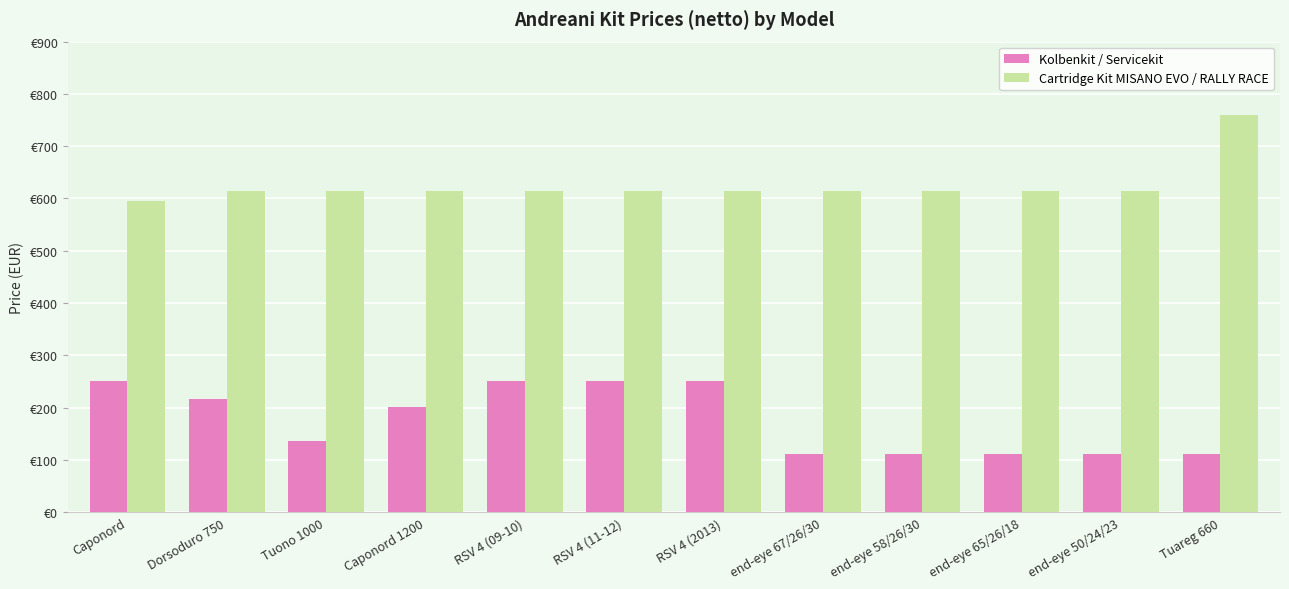

At which label does Cartridge Kit MISANO EVO / RALLY RACE reach its peak?

Tuareg 660